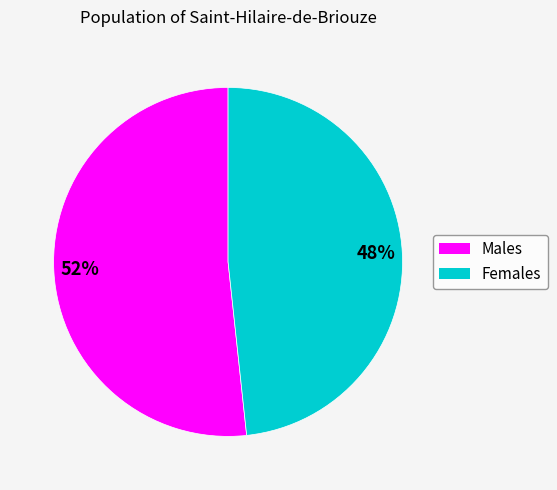

How many slices are in this pie chart?

2